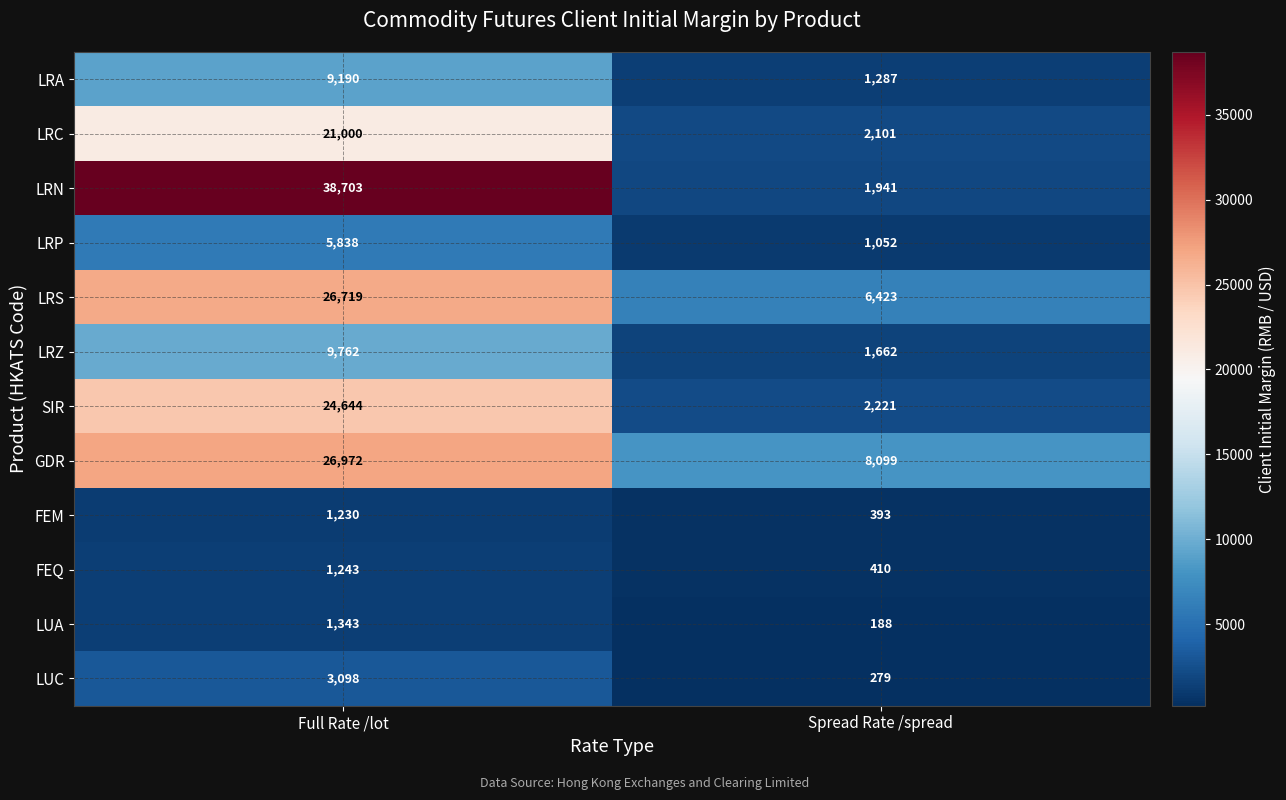

What is the sum of all LRP values?

6890